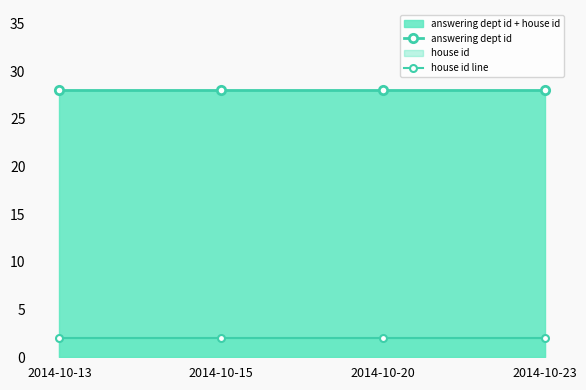

How many lines are shown in the chart?

2